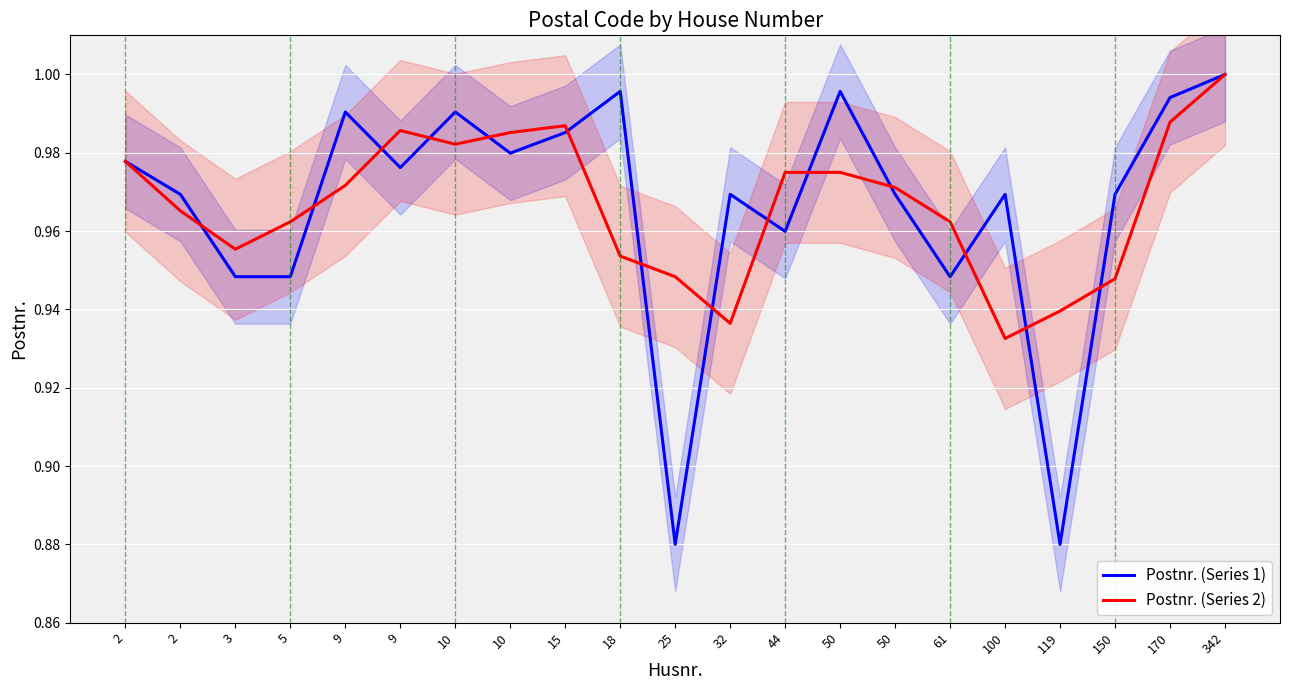

What is the sum of all Postnr. (Series 2) values?

20.3